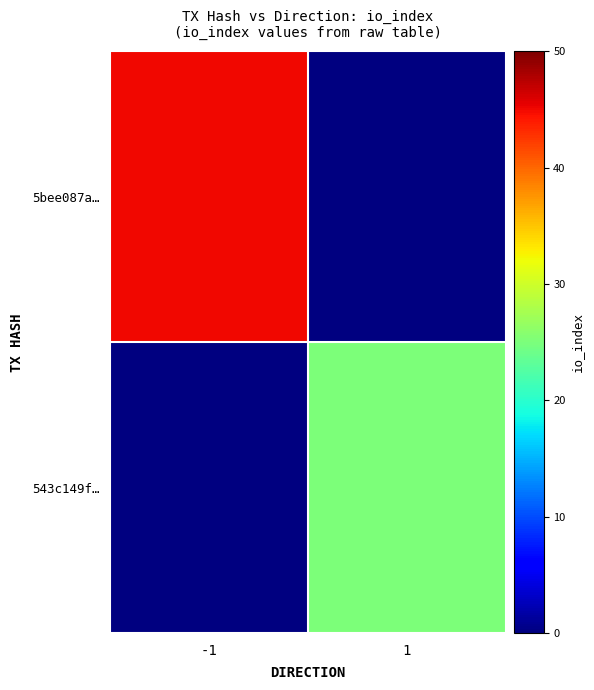

Reading left to right, what are all the values shown in this chart?

5bee087a…: -1=45	1=0
543c149f…: -1=0	1=25